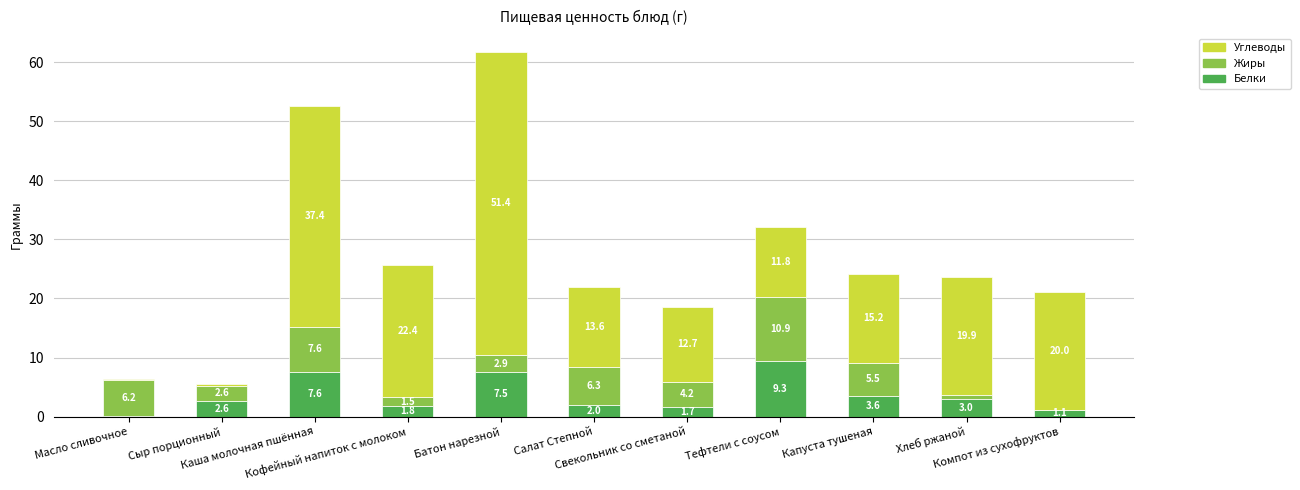

What is the difference between the Белки values at Свекольник со сметаной and Хлеб ржаной?

1.3